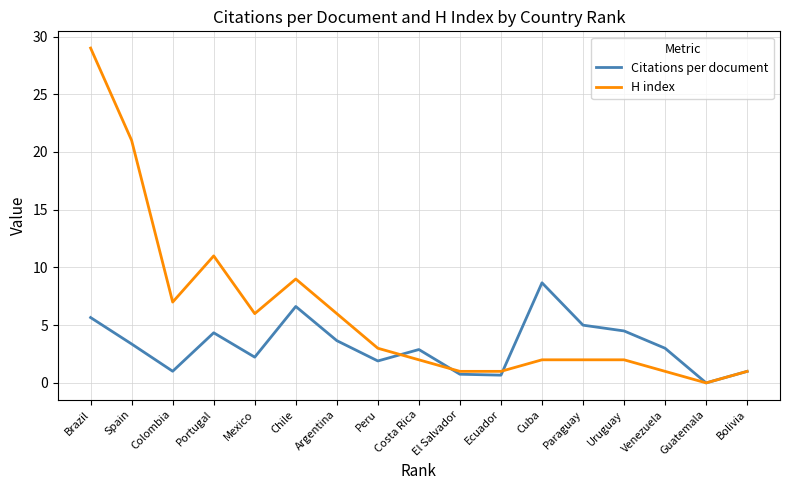

What is the average value of the Citations per document series?

3.3